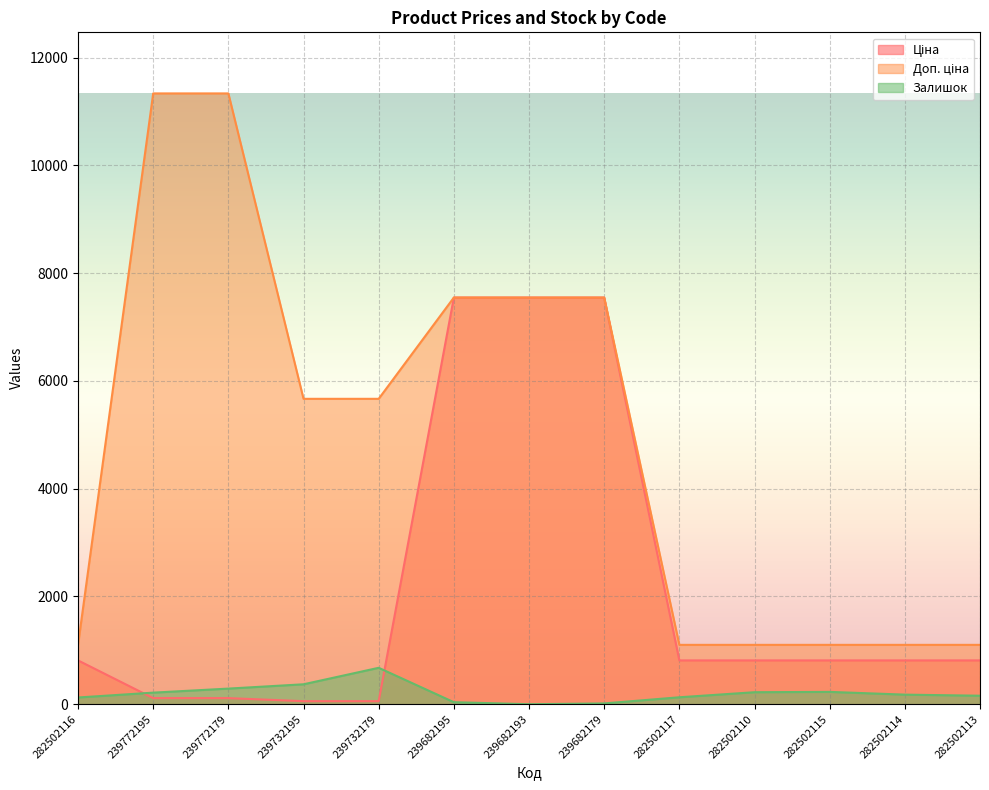

What is the label of the 2nd point from the right?

282502114